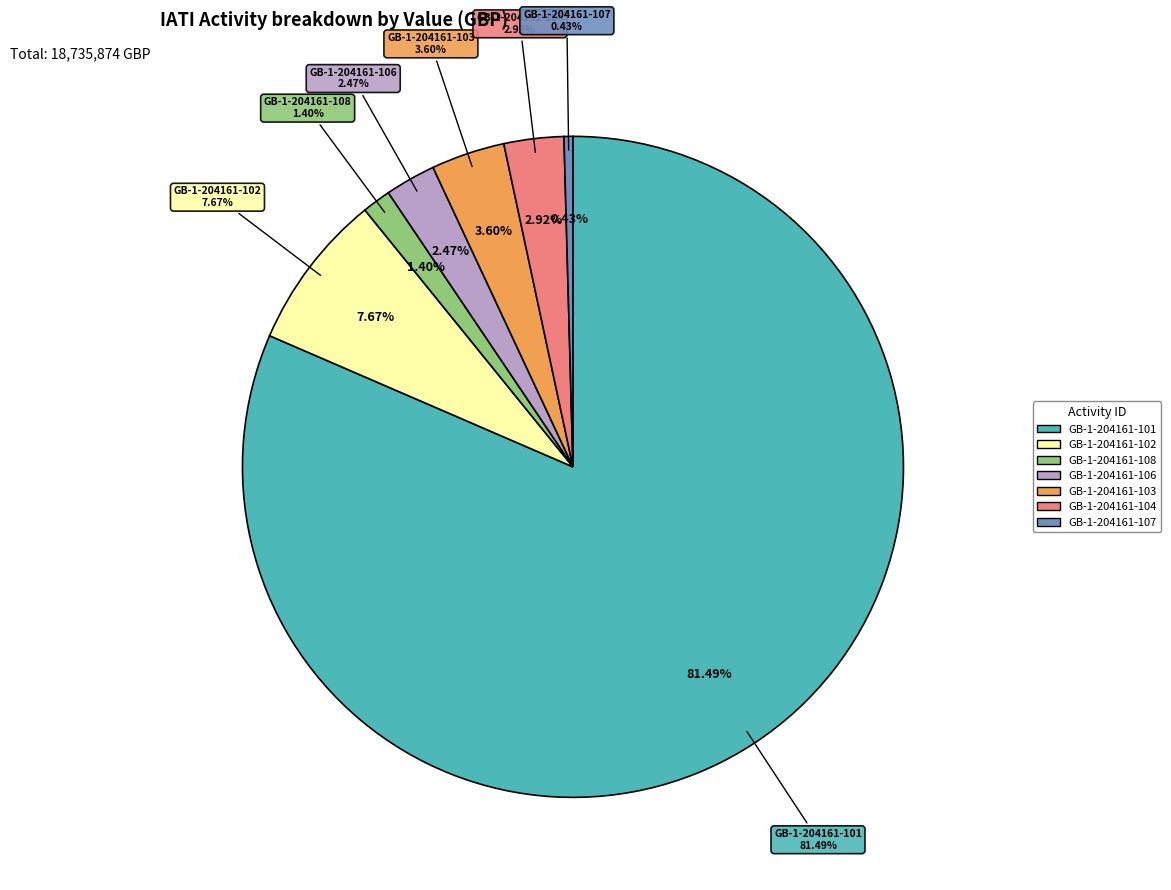

What is the total percentage of GB-1-204161-101 and GB-1-204161-104?

84.4%